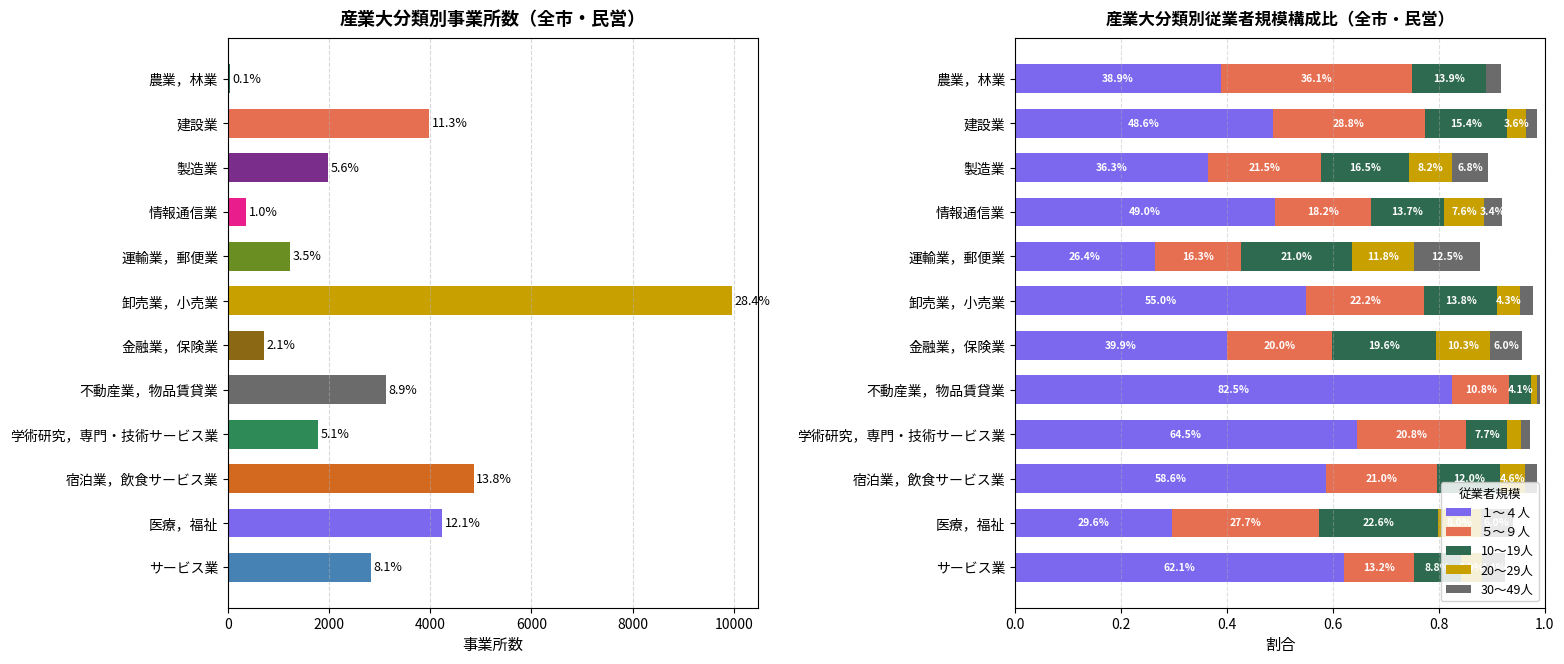

Reading left to right, extract all data points from this chart.

総数（事業所数）: 36.0	3973.0	1976.0	357.0	1236.0	9972.0	721.0	3123.0	1773.0	4856.0	4229.0	2824.0
１～４人: 0.4	0.5	0.4	0.5	0.3	0.5	0.4	0.8	0.6	0.6	0.3	0.6
５～９人: 0.4	0.3	0.2	0.2	0.2	0.2	0.2	0.1	0.2	0.2	0.3	0.1
10～19人: 0.1	0.2	0.2	0.1	0.2	0.1	0.2	0.0	0.1	0.1	0.2	0.1
20～29人: 0.0	0.0	0.1	0.1	0.1	0.0	0.1	0.0	0.0	0.0	0.1	0.0
30～49人: 0.0	0.0	0.1	0.0	0.1	0.0	0.1	0.0	0.0	0.0	0.1	0.0